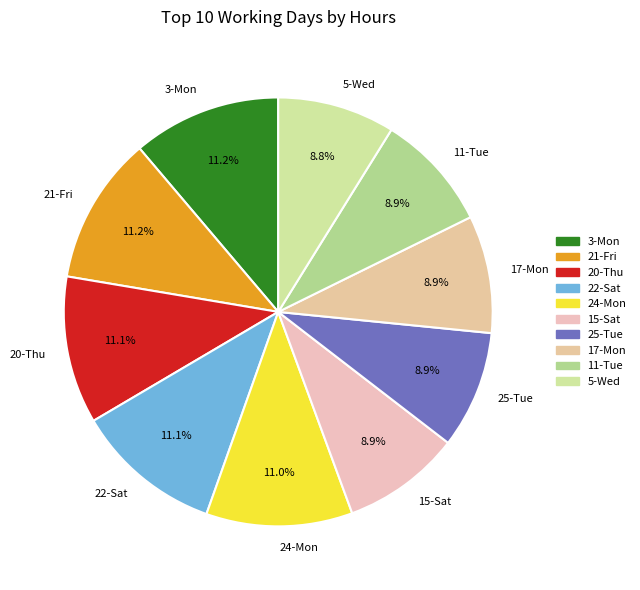

To the nearest percent, what is the difference between the largest and smallest slice percentages?

2%